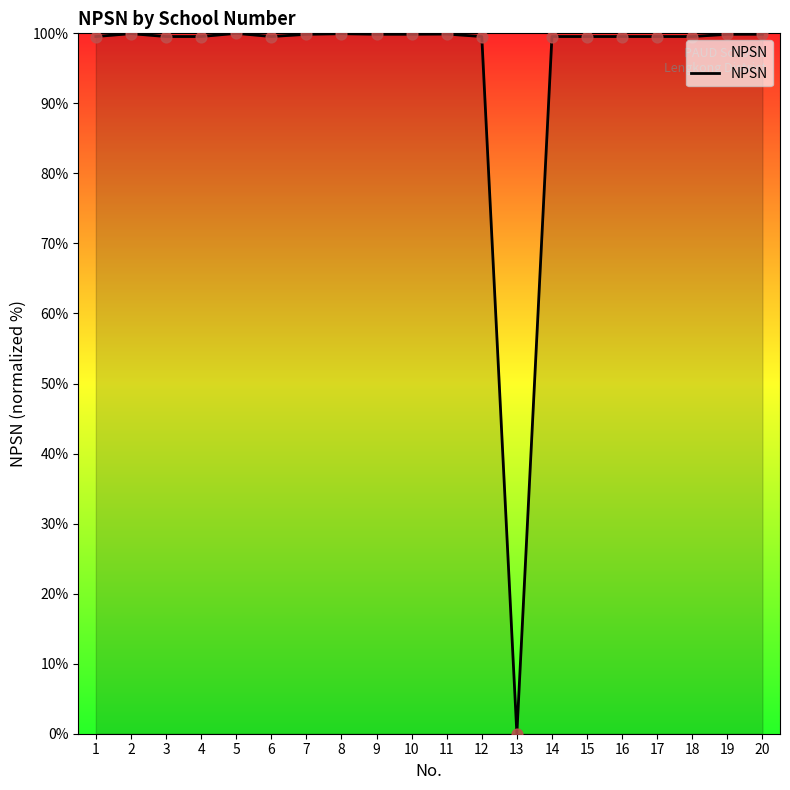

What is the ratio of the value at 9 to the value at 11?

1.0